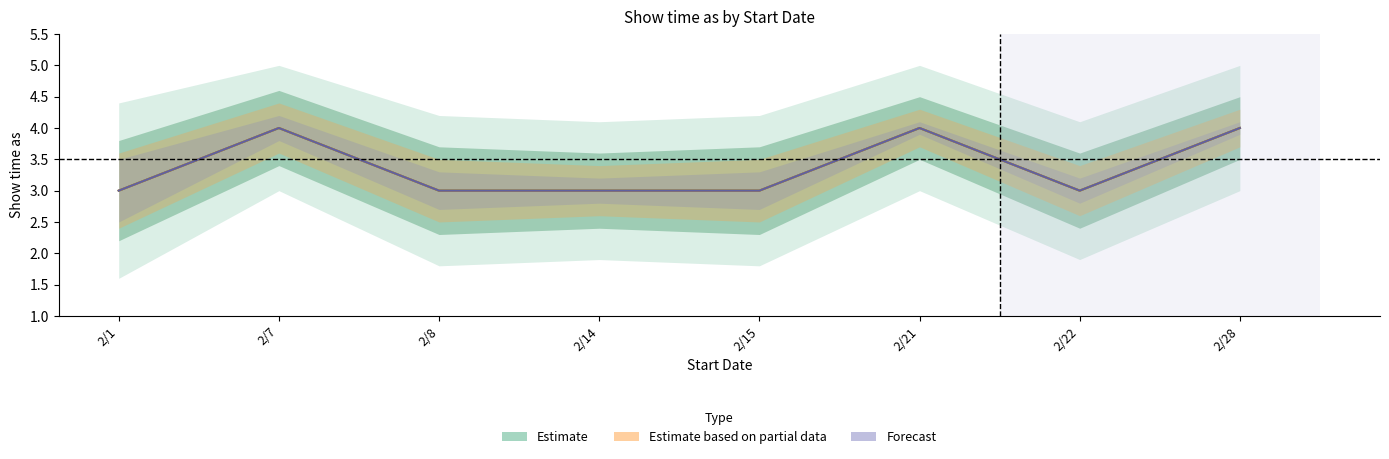

Does the chart display data point markers on the line(s)?

No